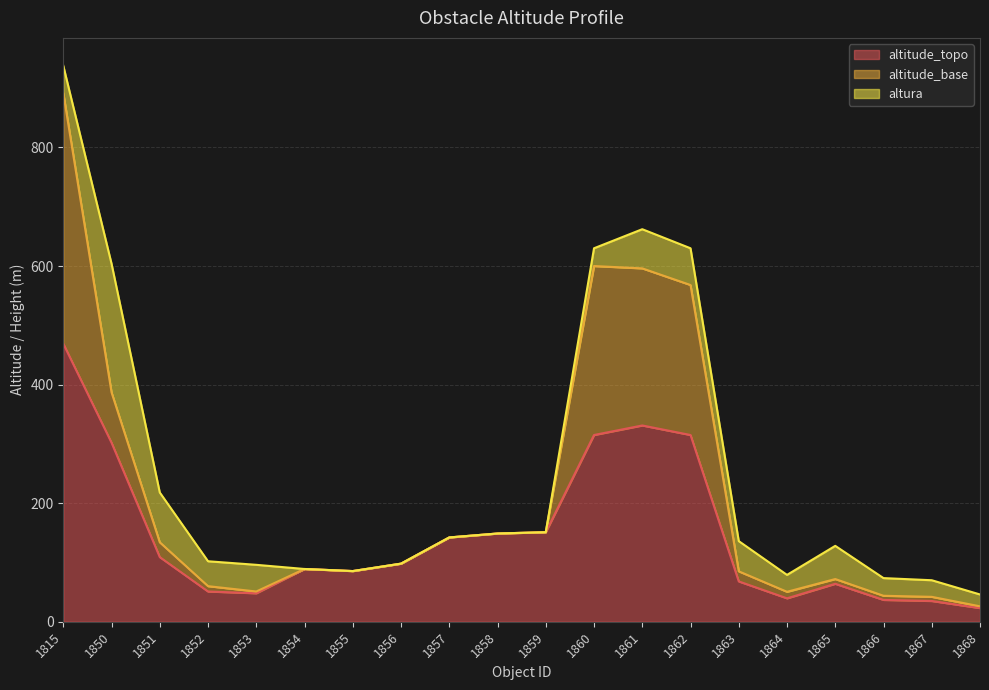

What is the value of the altitude_base point at the 5th from the left?

3.0